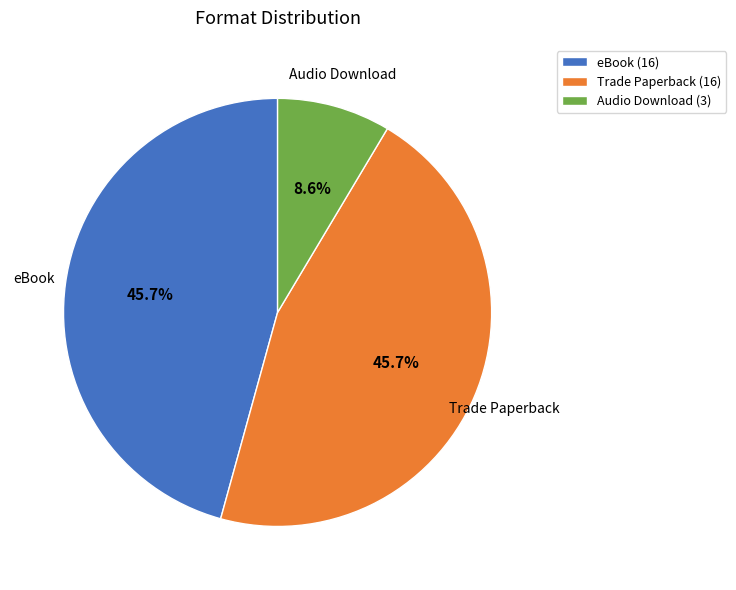

To the nearest percent, what percentage of the pie is Audio Download?

9%